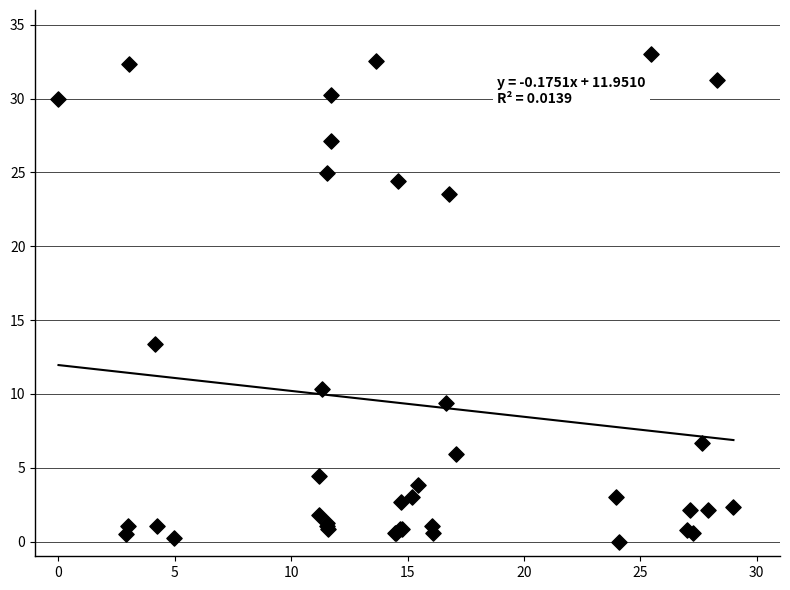

What Y value in the scatter plot is closest to 16?

13.4